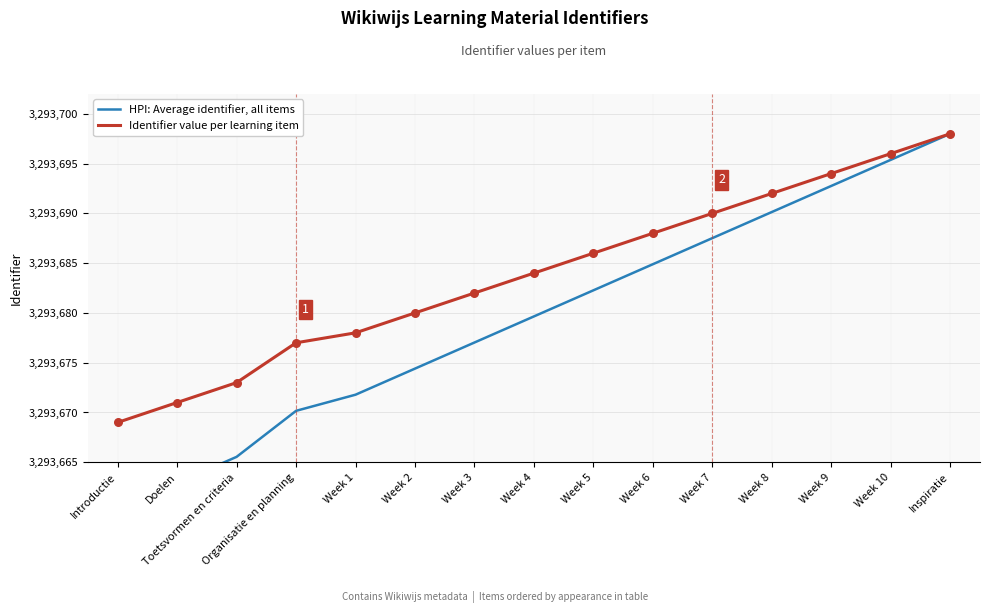

At which category is the sum across all series the highest?

Inspiratie